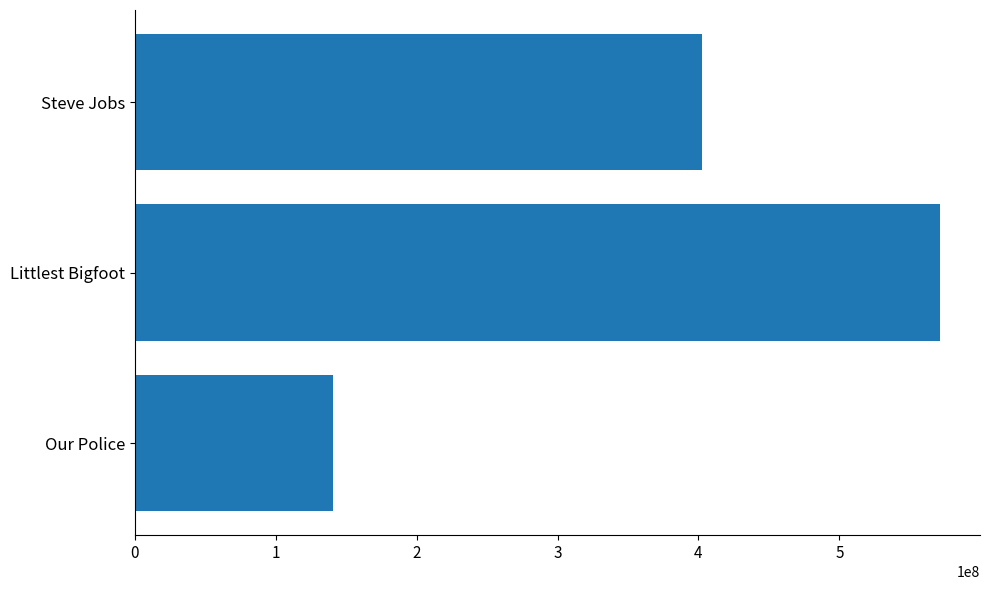

The value at Steve Jobs is 402494906. True or false?

True